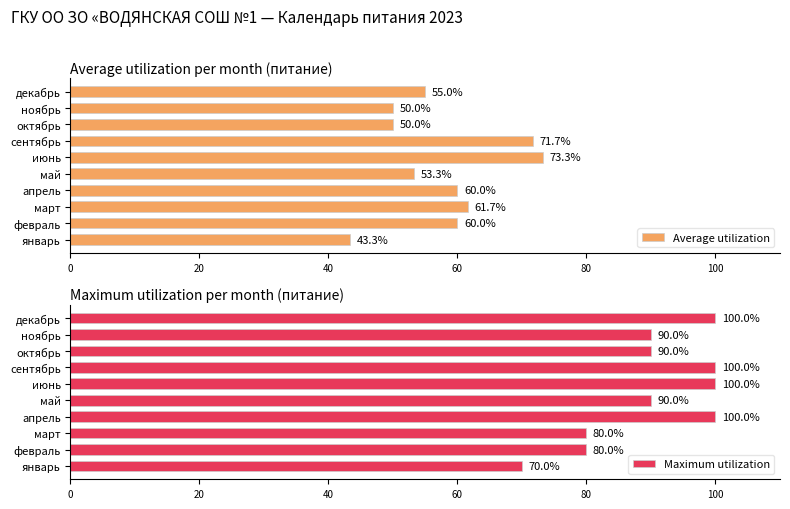

What is the average value of the Average utilization series?

57.8